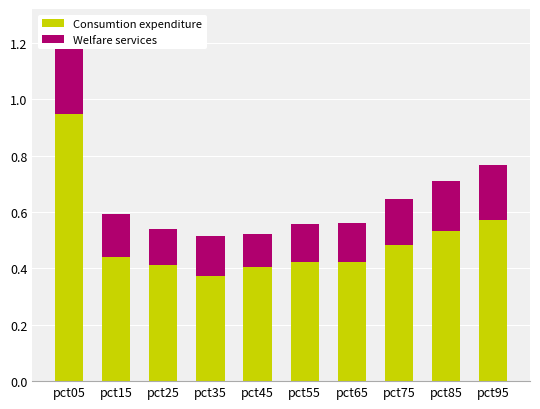

What value does the Consumtion expenditure series have at pct55?

0.4